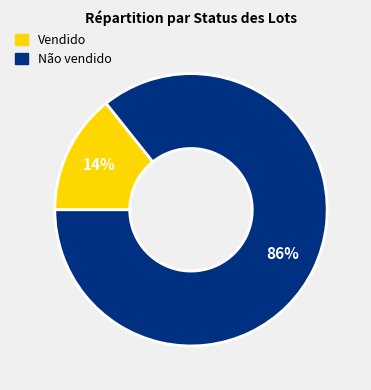

What percentage is the Não vendido slice, to the nearest percent?

86%